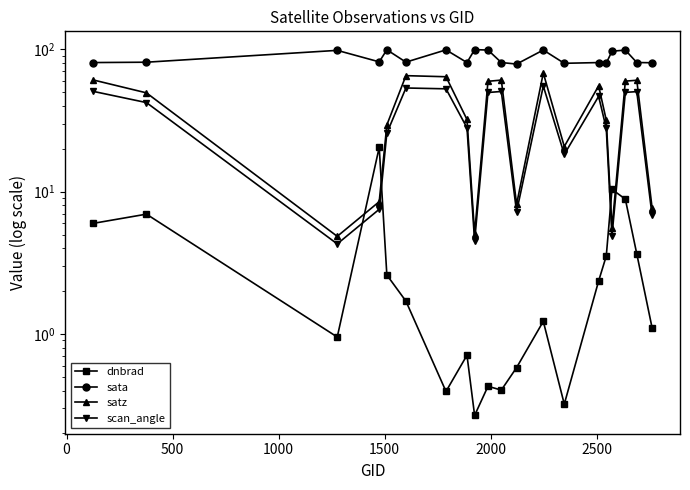

How many intersections are there between scan_angle and dnbrad?

4